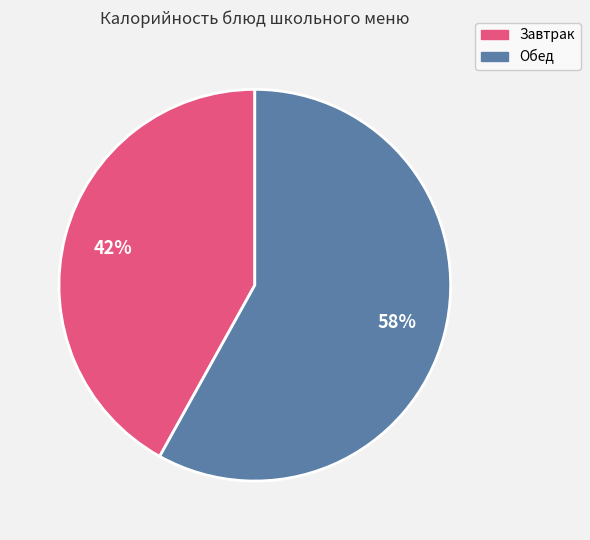

To the nearest percent, what is the difference between the largest and smallest slice percentages?

16%